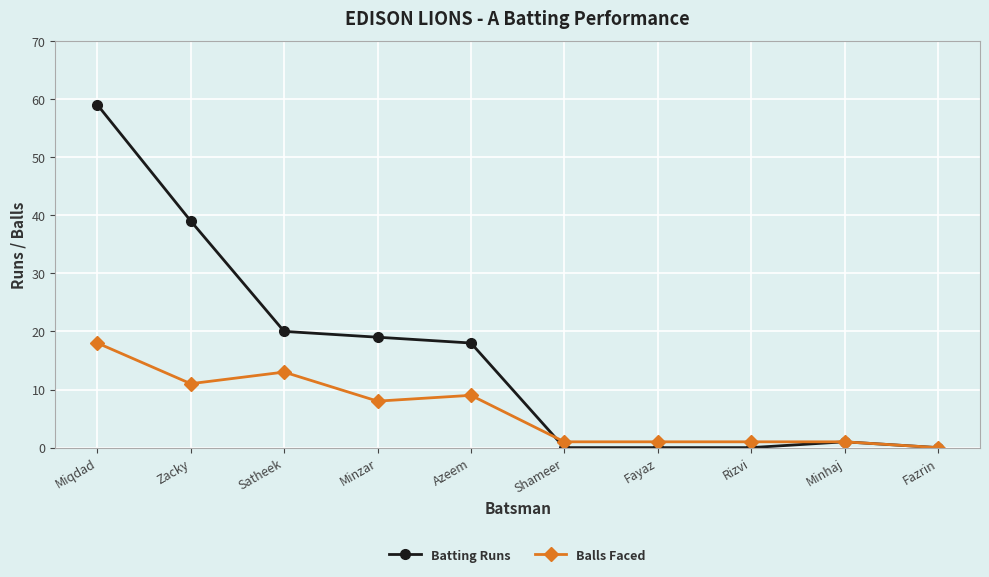

What is the sum of the Batting Runs values at Minzar and Satheek?

39